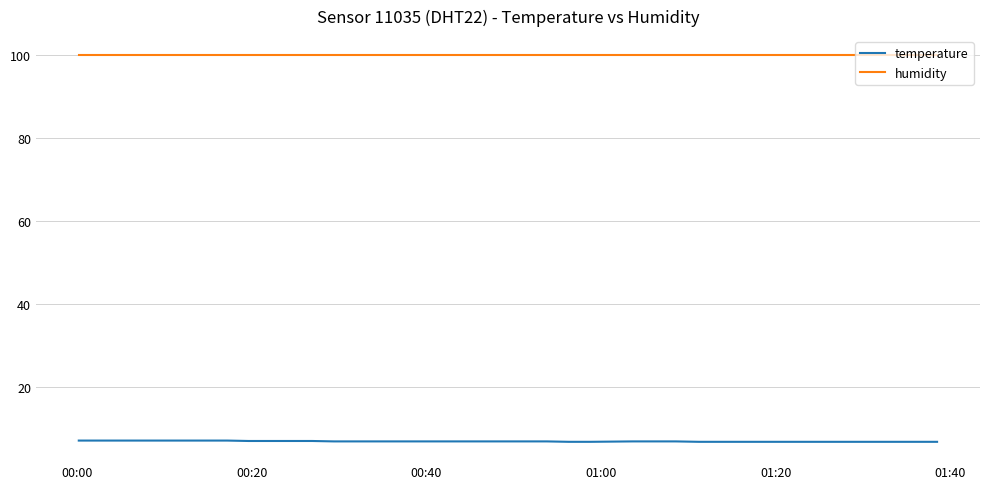

How many lines are shown in the chart?

2